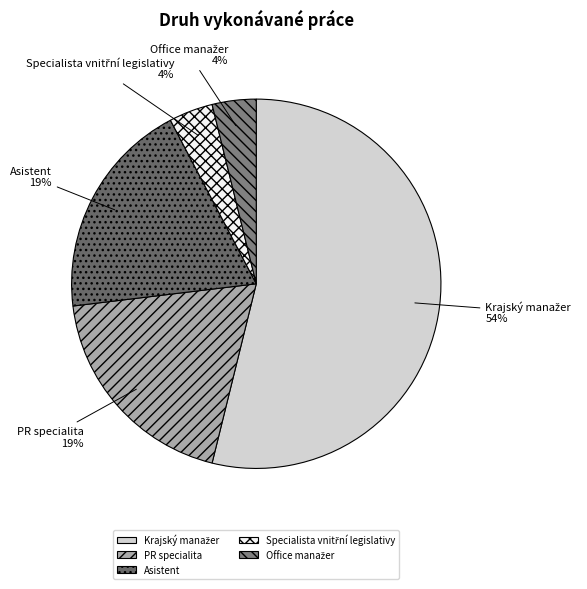

To the nearest percent, what is the difference between the largest and smallest slice percentages?

50%